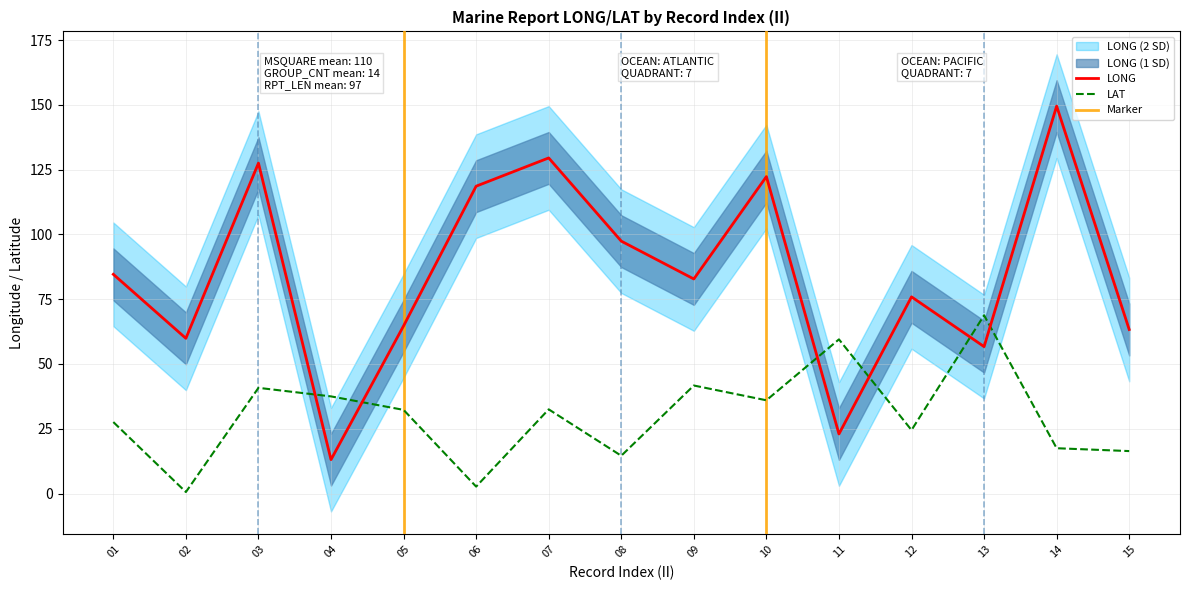

In LONG_upper2, how many points are higher than both neighbors (excluding endpoints)?

5